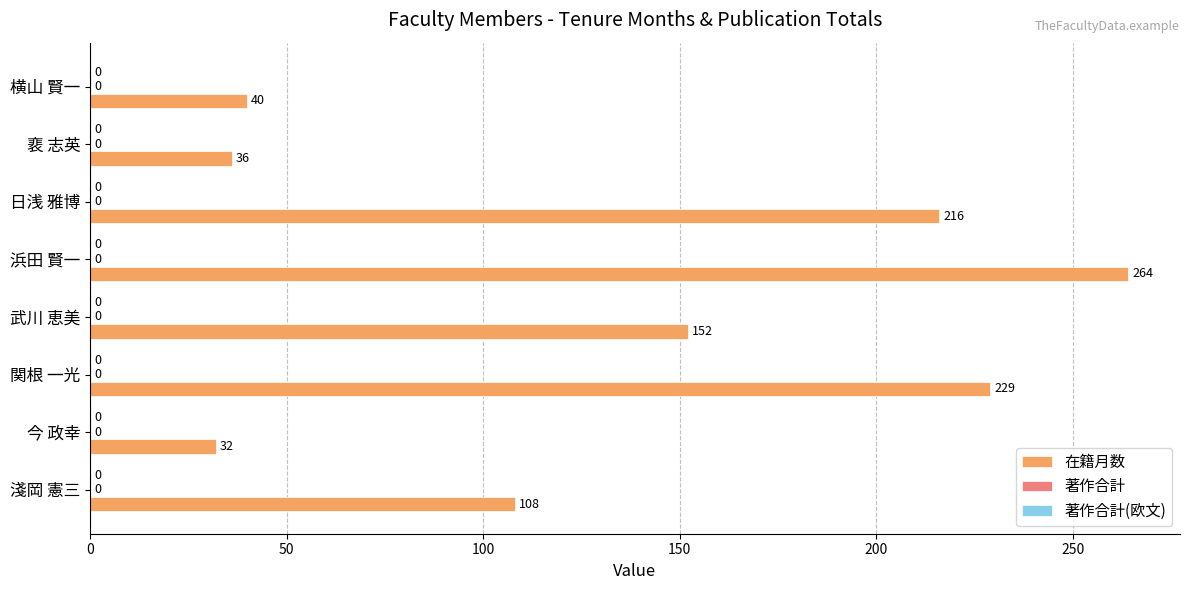

Does the chart contain any negative values?

No